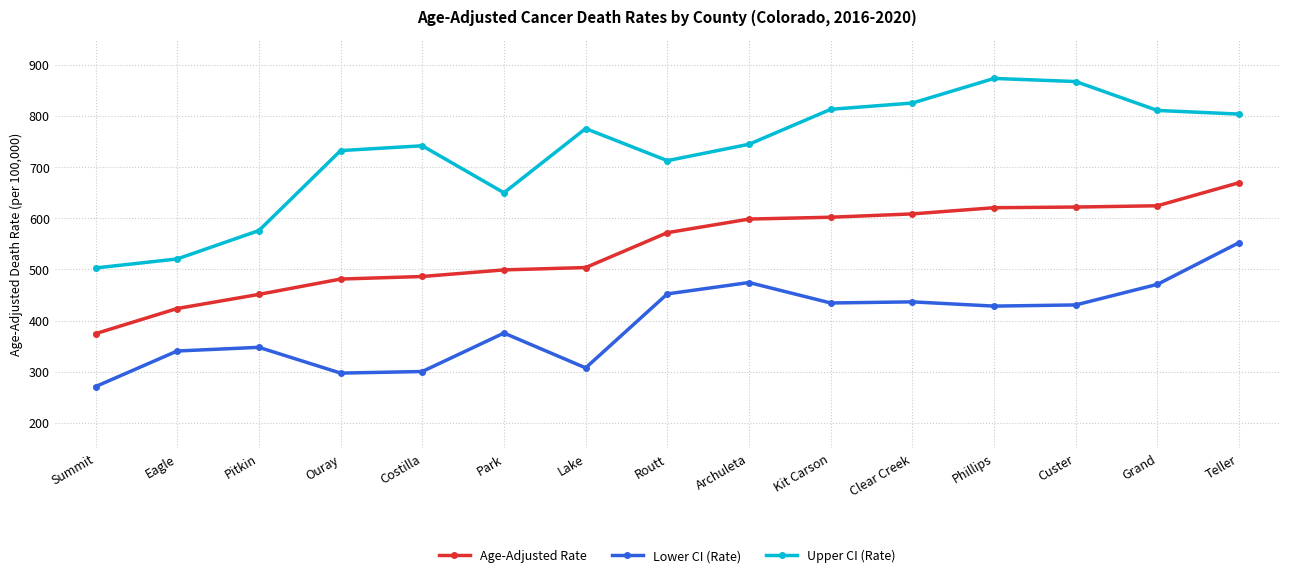

How many data points does each series have?

15